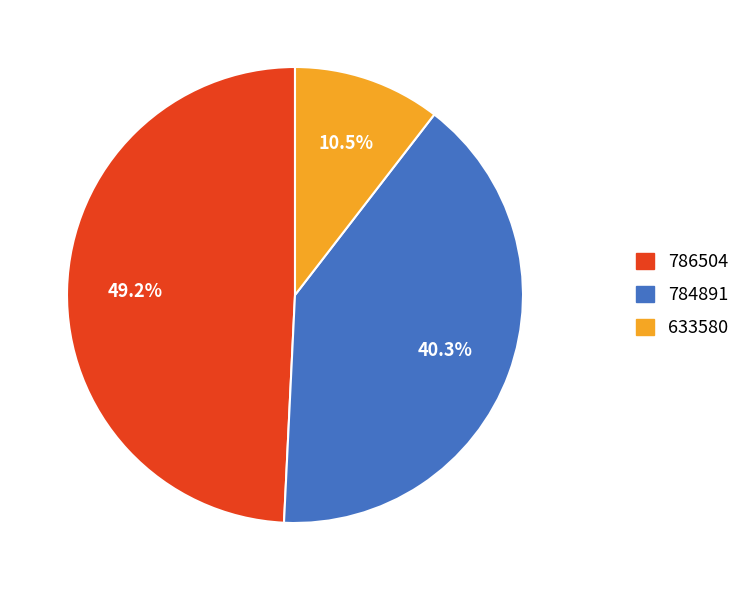

Between 633580 and 786504, which is larger?

786504